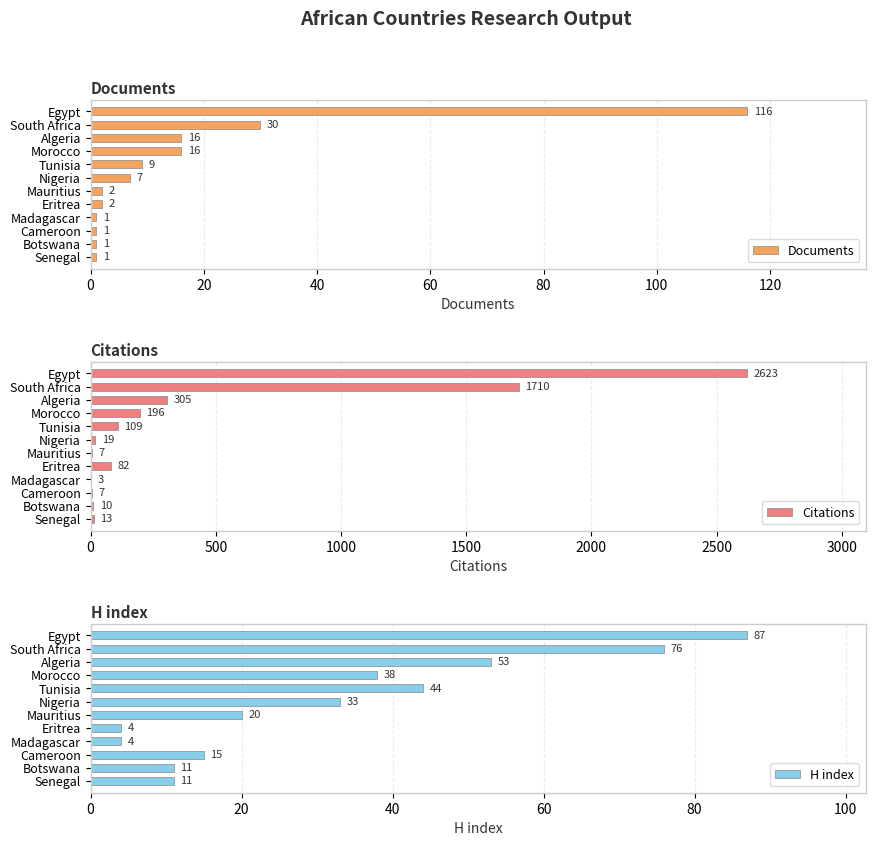

What is the lowest value of the Citations series?

3